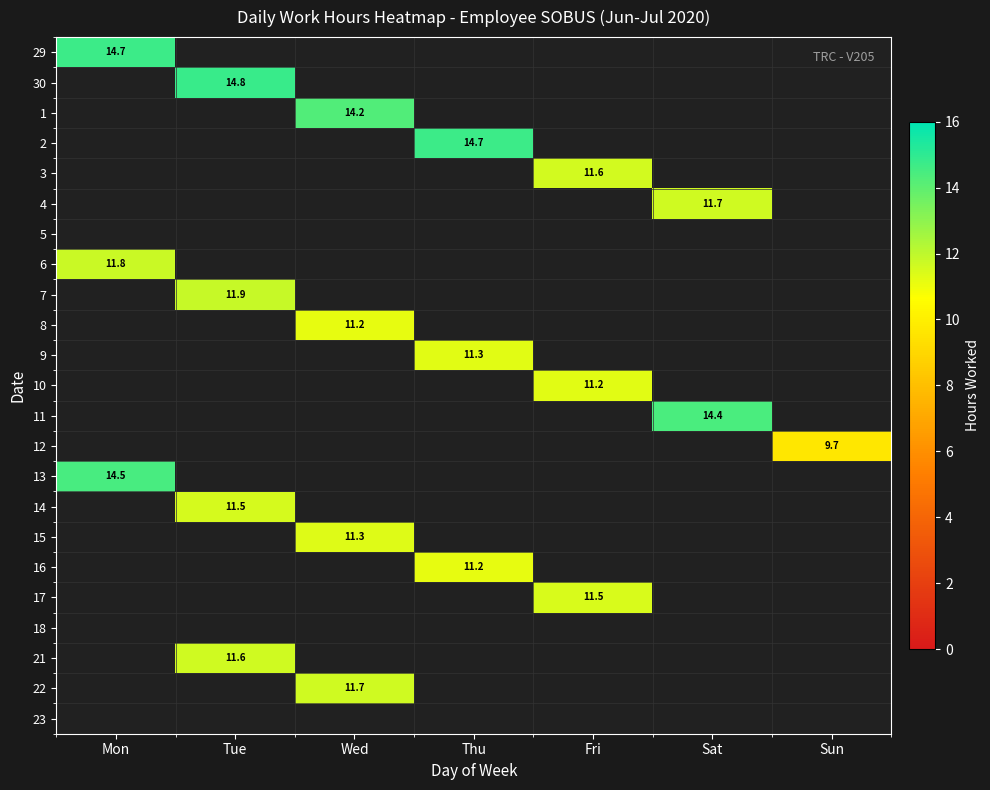

At how many categories does at least one series exceed 10?

6